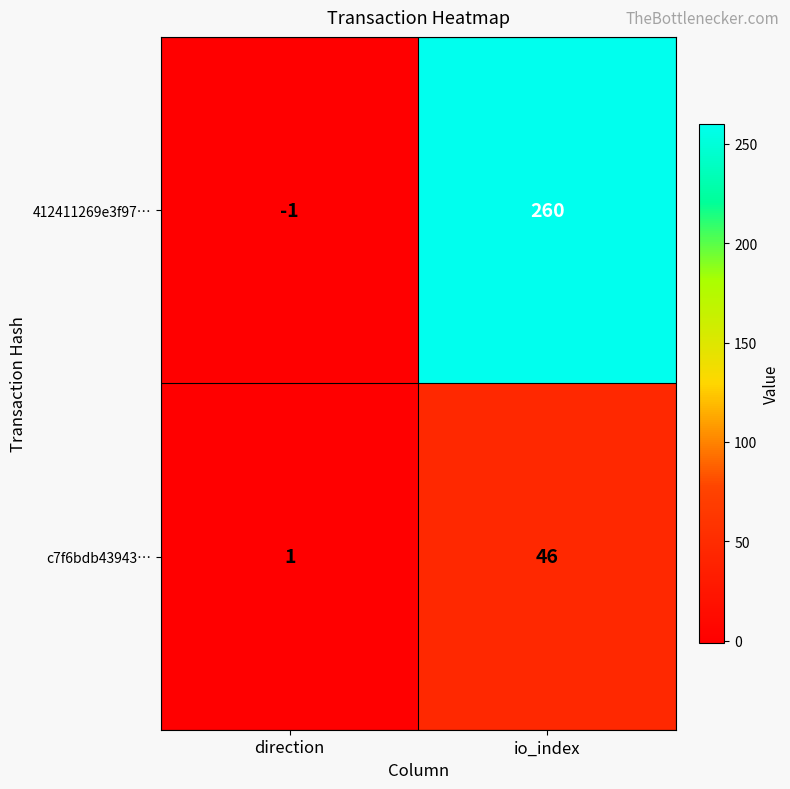

Reading left to right, extract all data points from this chart.

412411269e3f97…: -1	260
c7f6bdb43943…: 1	46